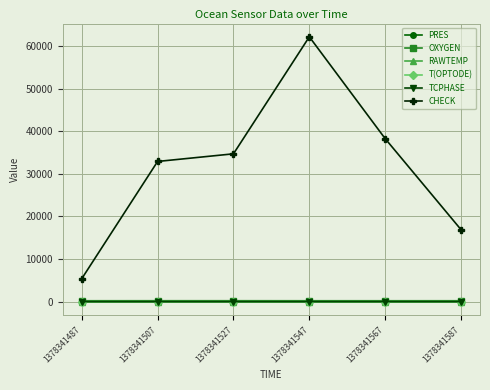

Which category has the highest value across all series?

1378341547